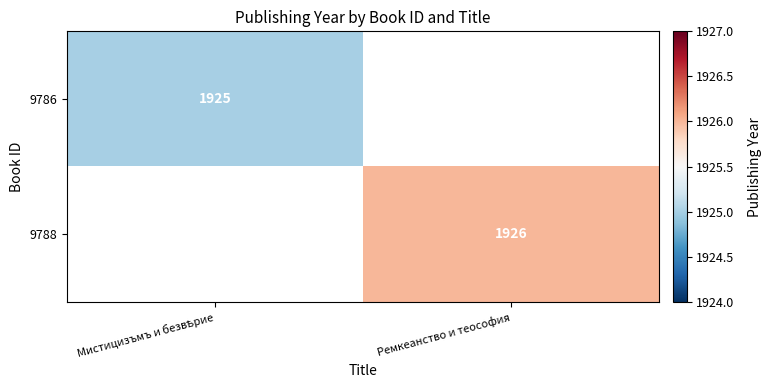

The value of 9788 at Ремкеанство и теософия is 1926. True or false?

True